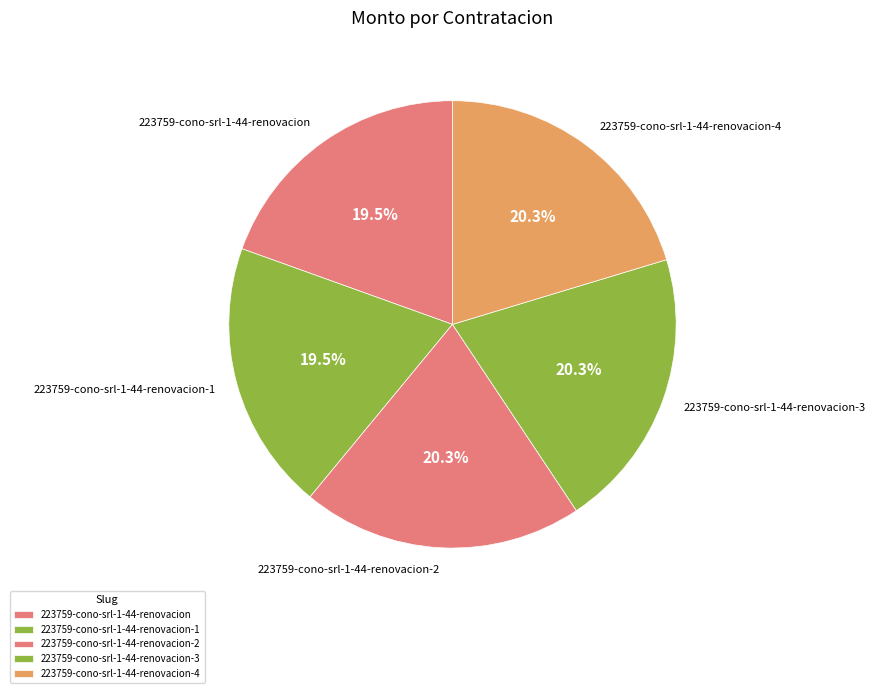

To the nearest percent, what is the average slice percentage?

20%